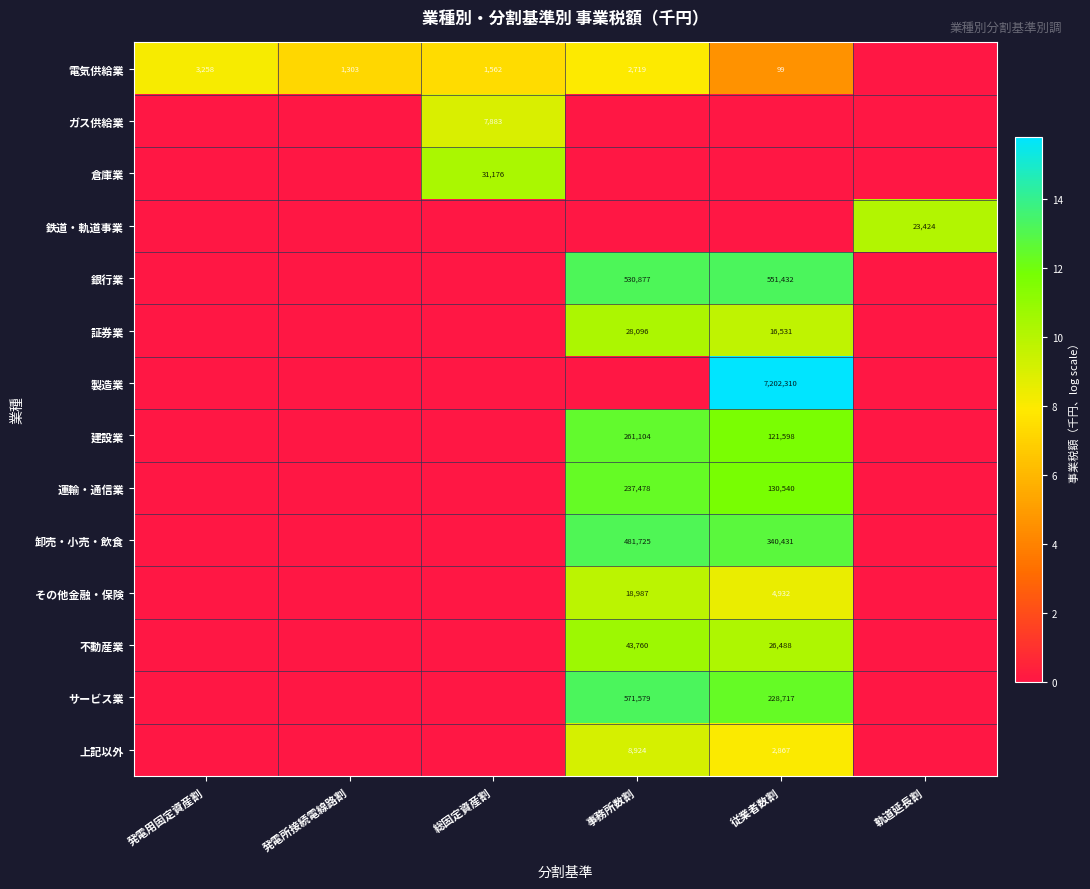

How many data points does each series have?

6